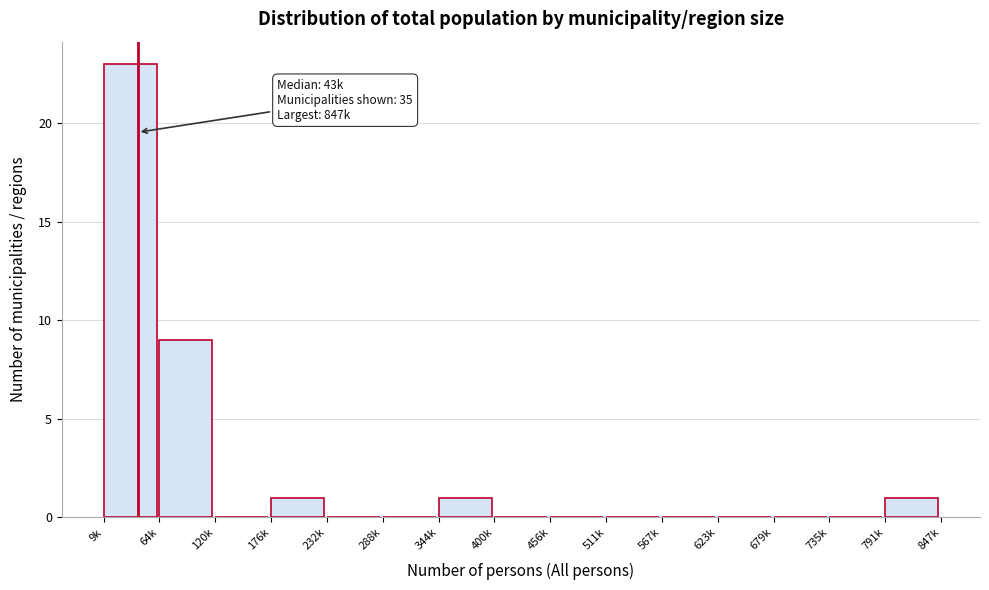

Reading left to right, what are all the values shown in this chart?

9k=23	64k=9	120k=0	176k=1	232k=0	288k=0	344k=1	400k=0	456k=0	511k=0	567k=0	623k=0	679k=0	735k=0	791k=1